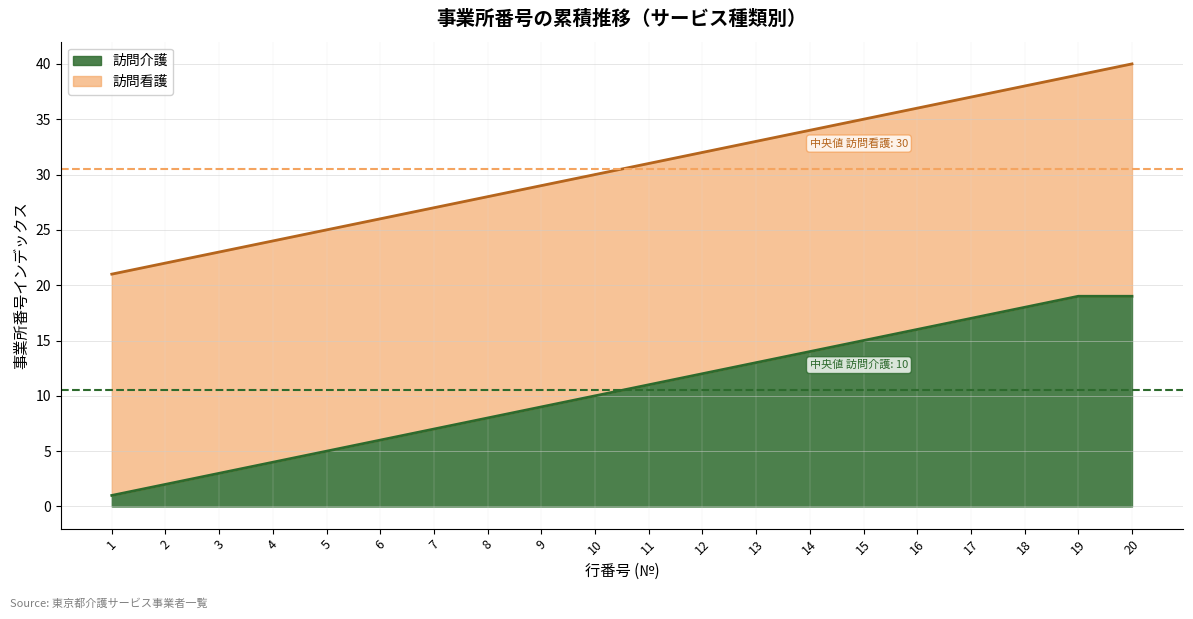

At which label does the data first exceed 31?

12